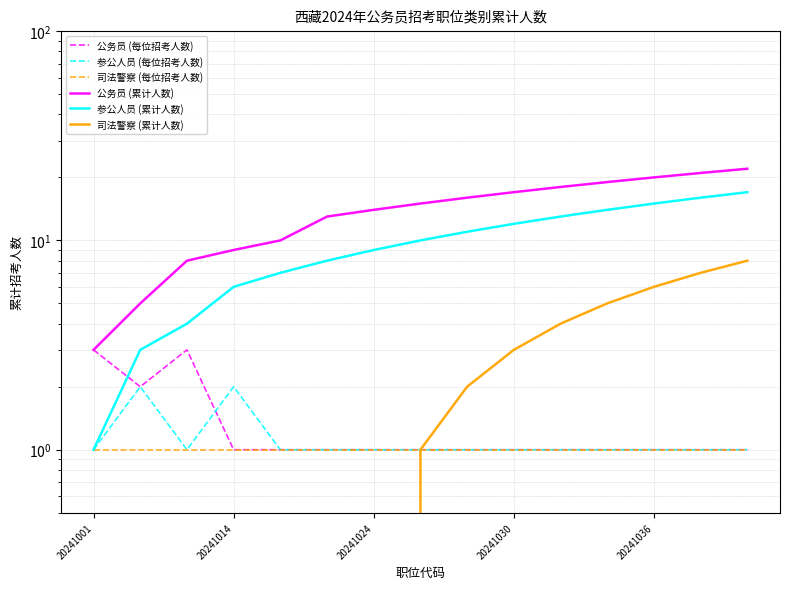

What are all the series names shown in the legend?

公务员 (每位招考人数), 参公人员 (每位招考人数), 司法警察 (每位招考人数), 公务员 (累计人数), 参公人员 (累计人数), 司法警察 (累计人数)